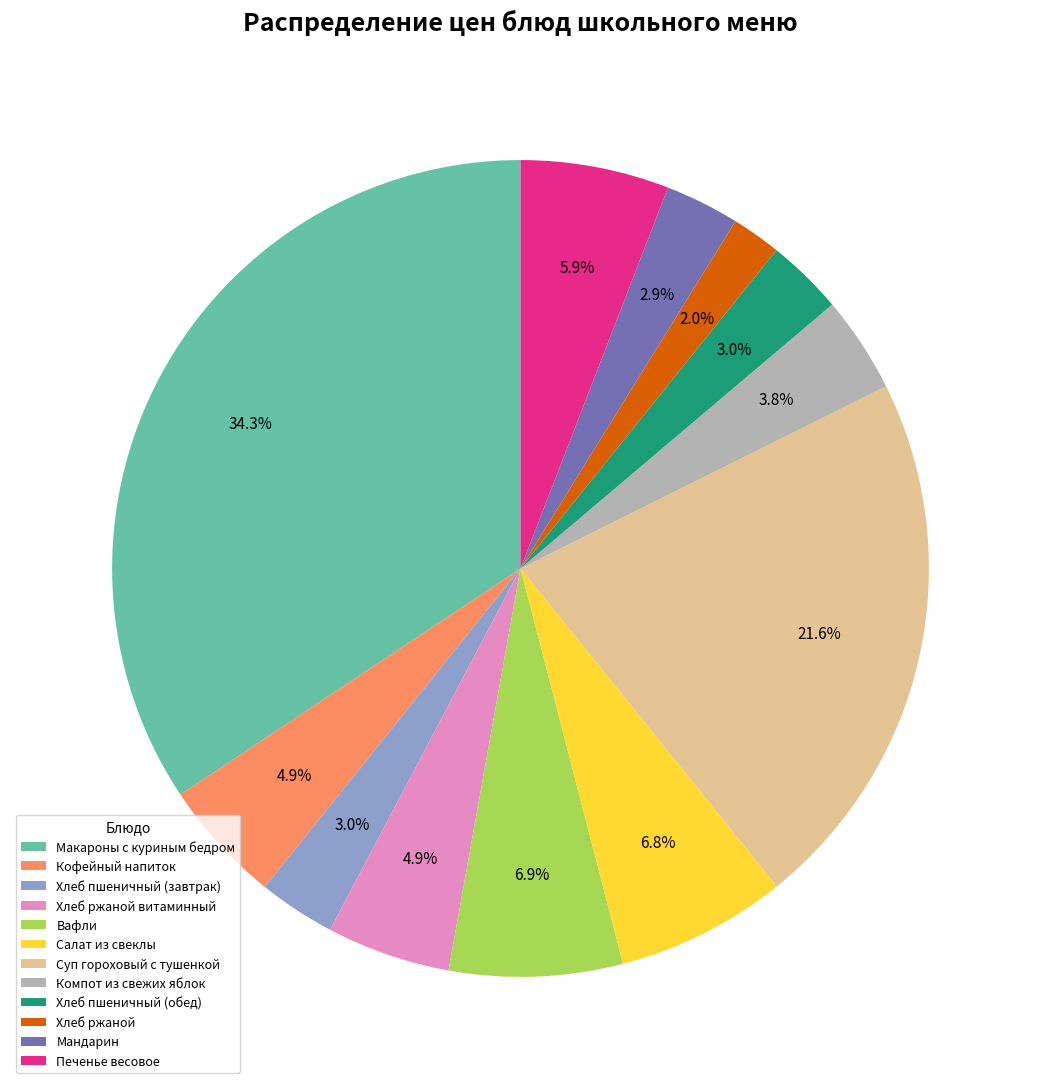

To the nearest percent, what is the average slice percentage?

8%